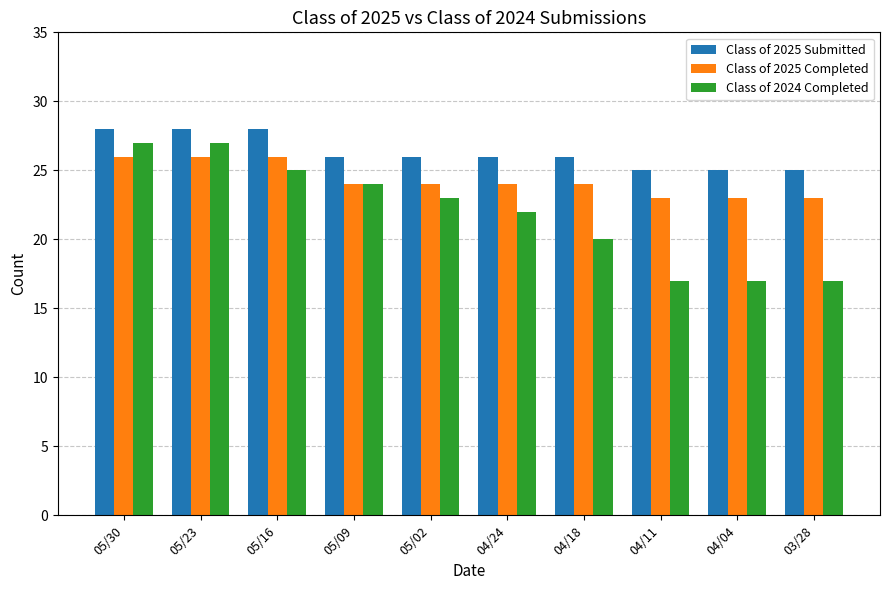

Does the chart contain stacked bars?

No